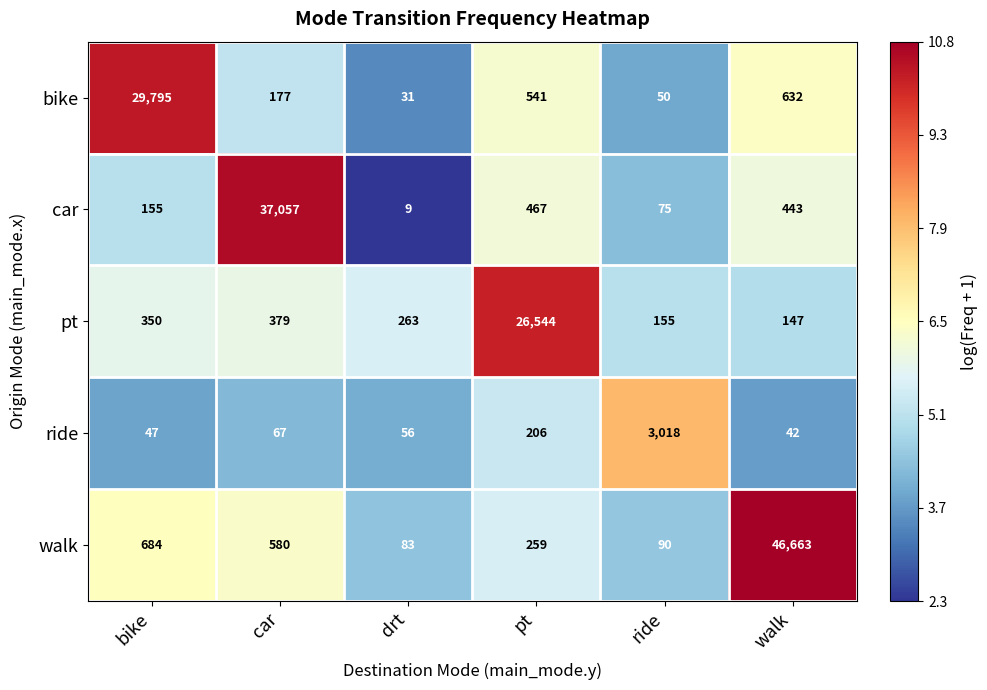

Count the number of categories in the chart.

6